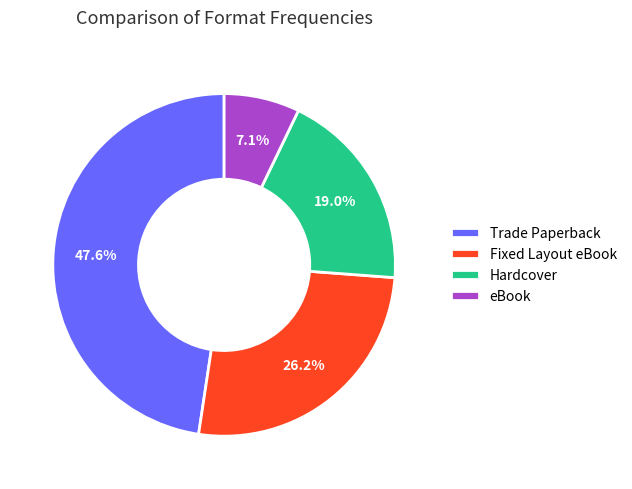

To the nearest percent, what percentage of the pie is eBook?

7%